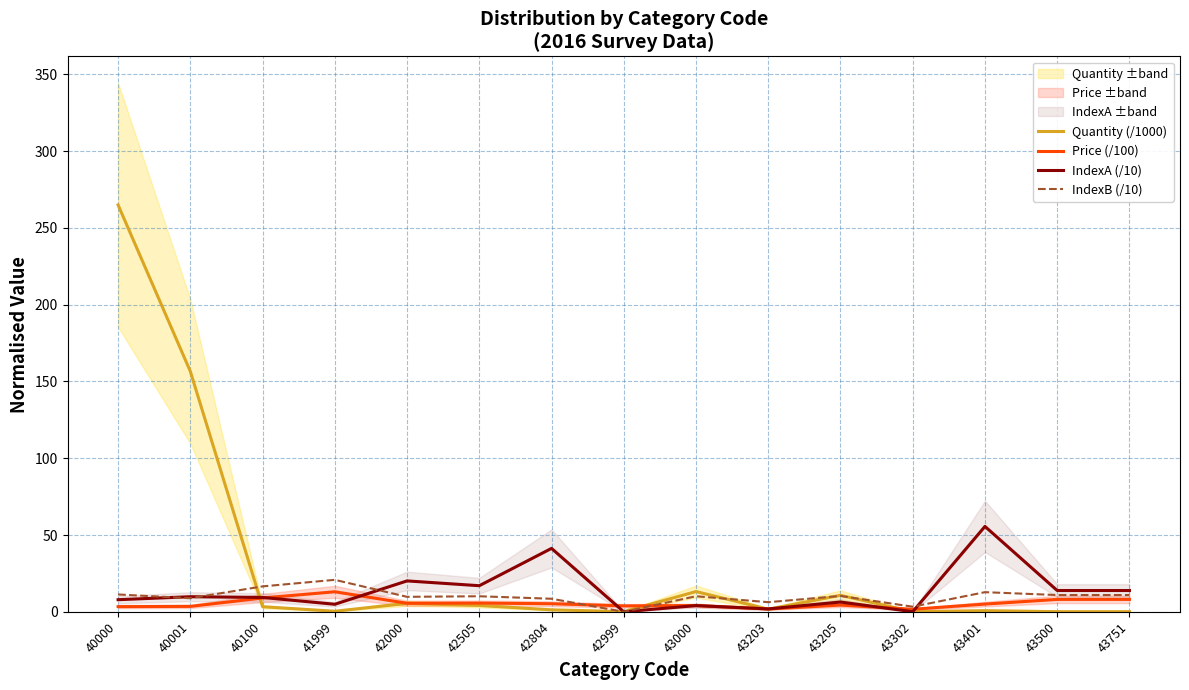

At which label is IndexB (/10) closest to 10?

42505